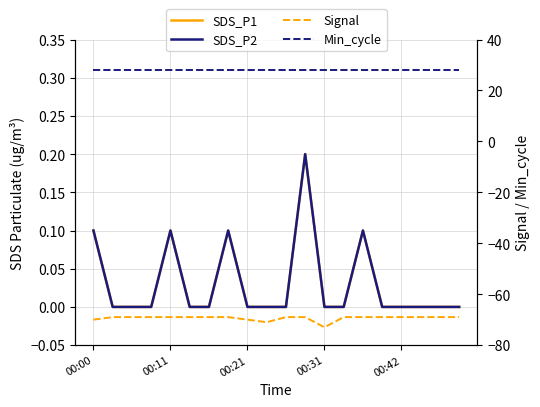

True or false: Signal has a value of -71.0 at 9.

True